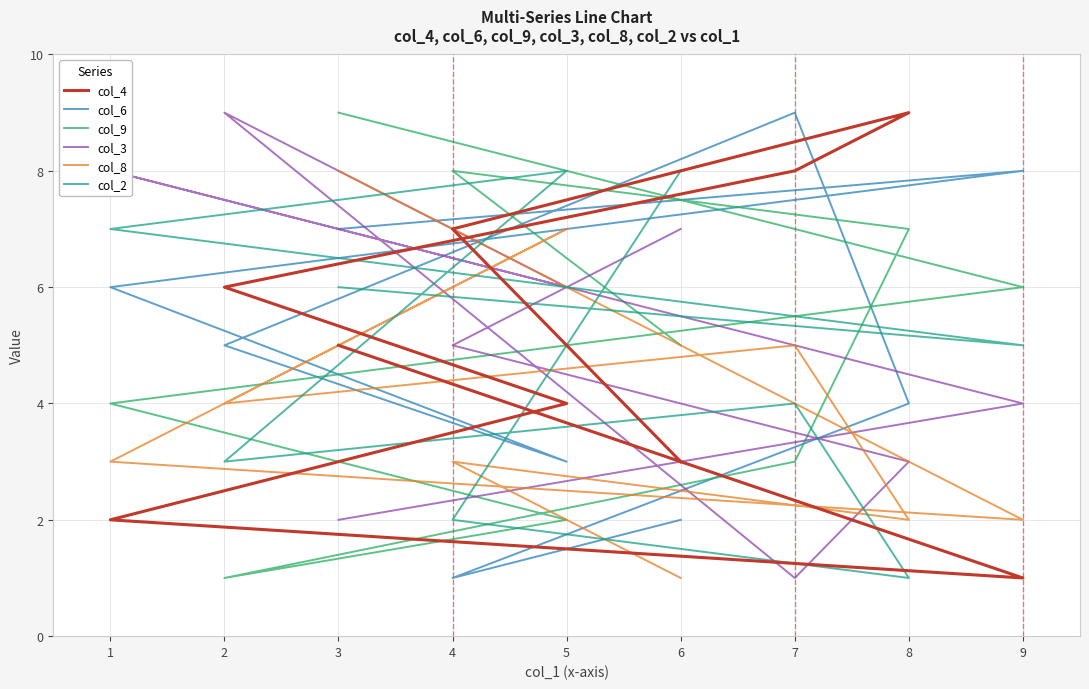

What is the minimum value for col_3?

1